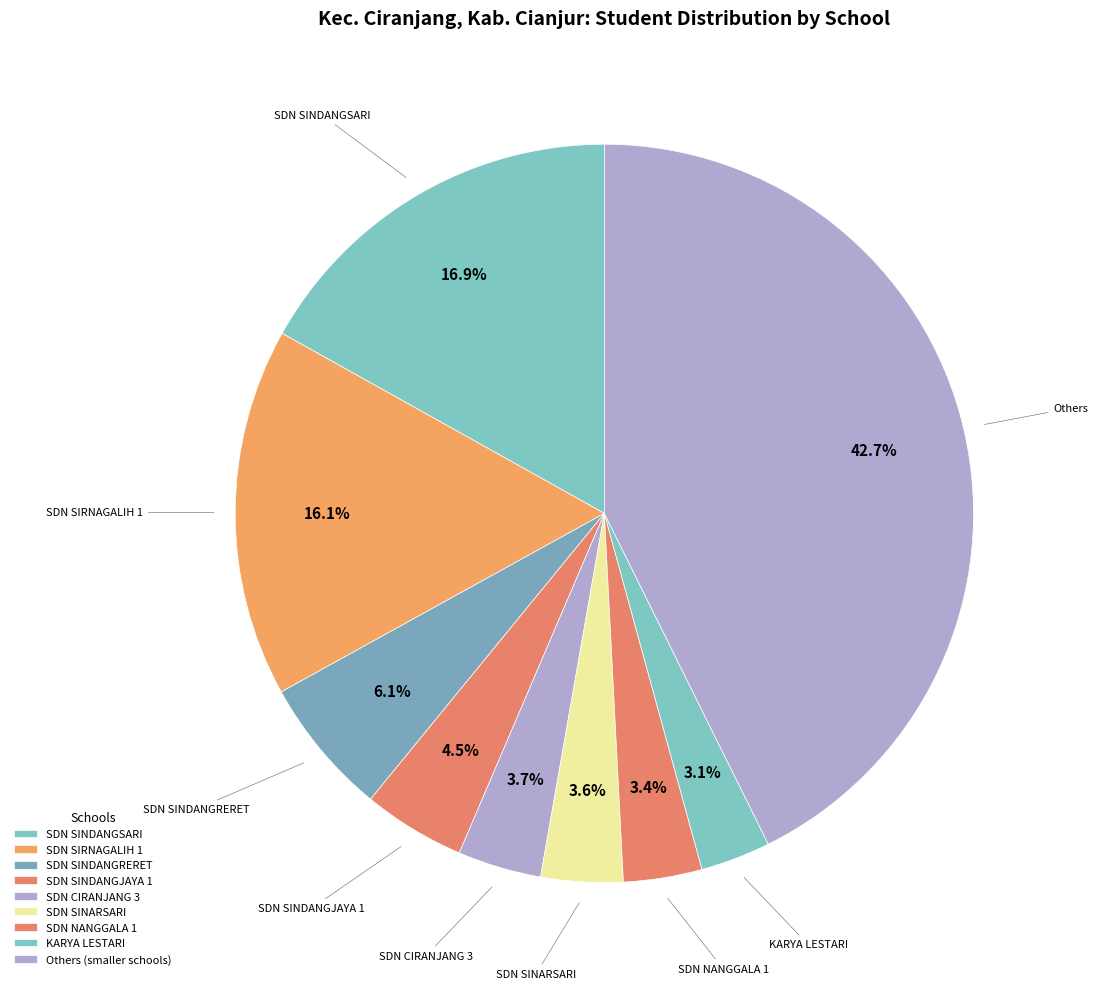

How many segments does this pie chart have?

9